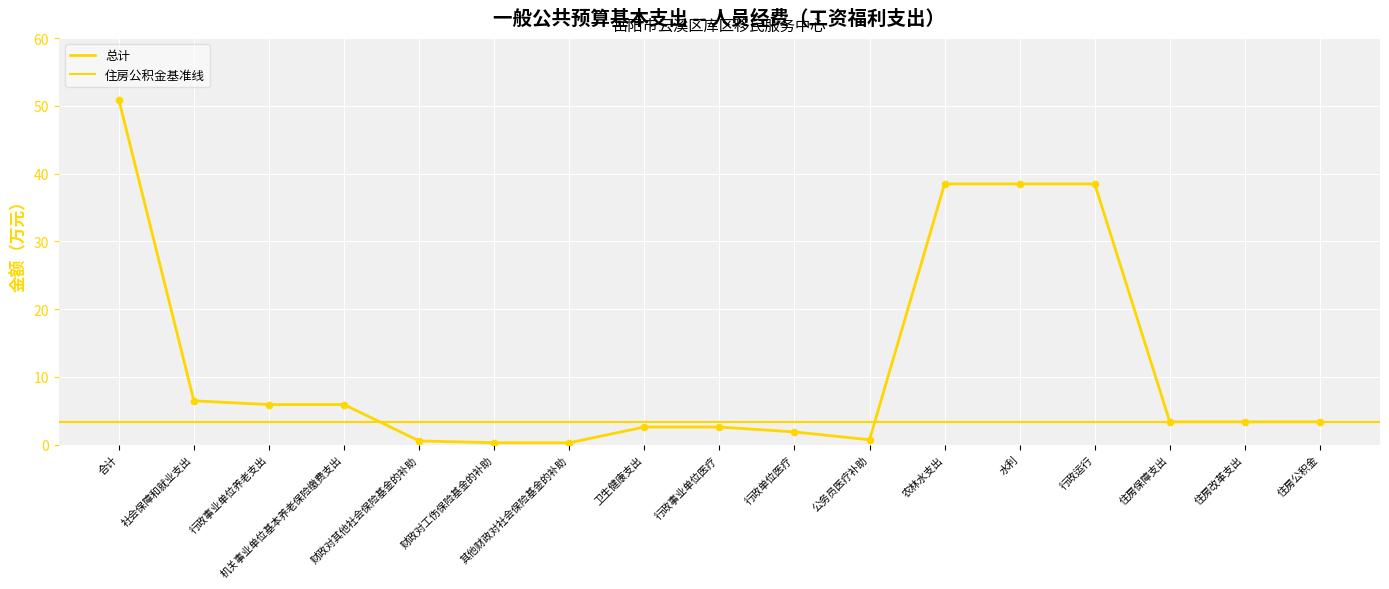

Approximately how many times larger is the value at 卫生健康支出 compared to 行政单位医疗?

1.4